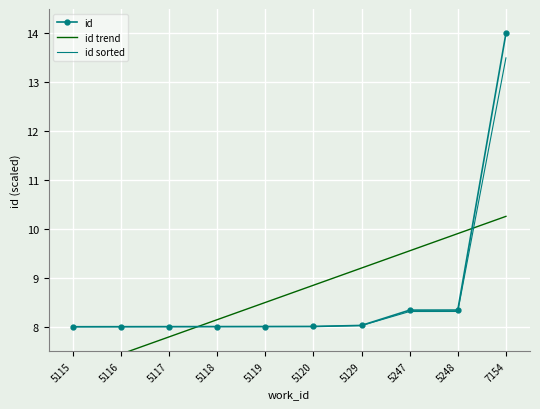

The id series shows 12.8 at 5120. True or false?

False